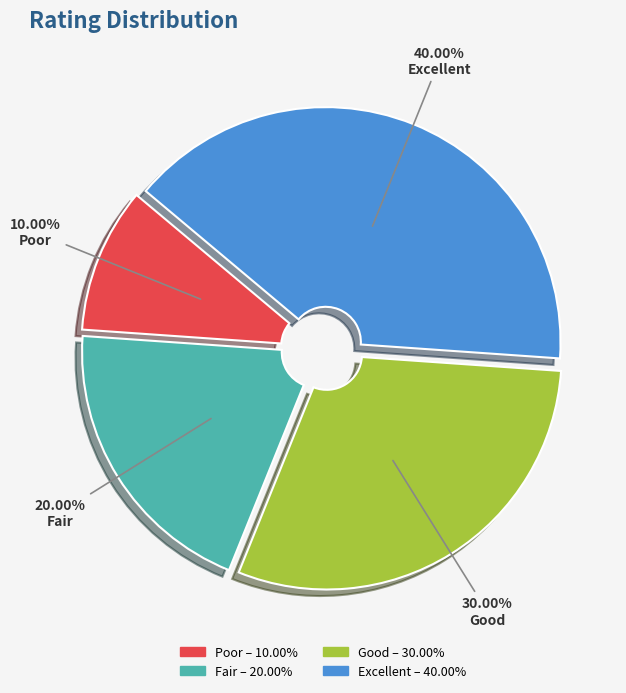

Which category has the biggest portion of the pie?

Excellent